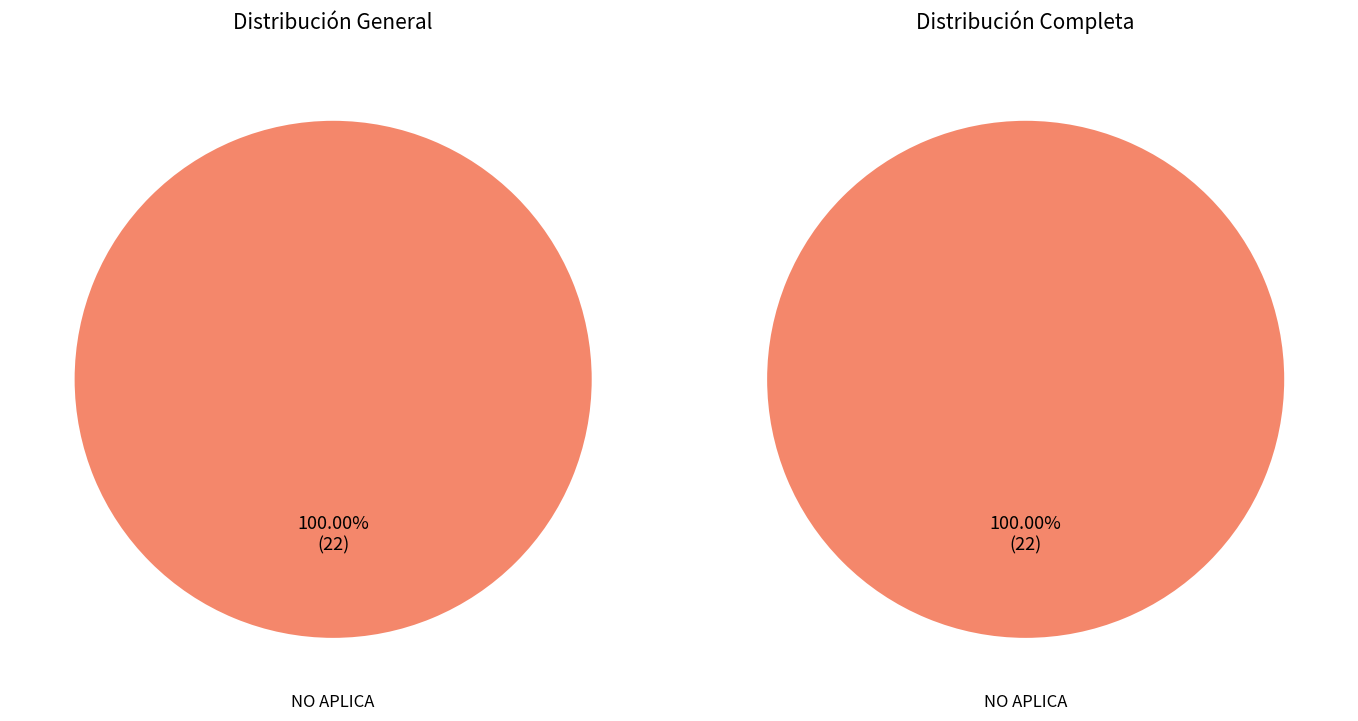

Do NO APLICA and Other together represent more than half of the pie?

Yes